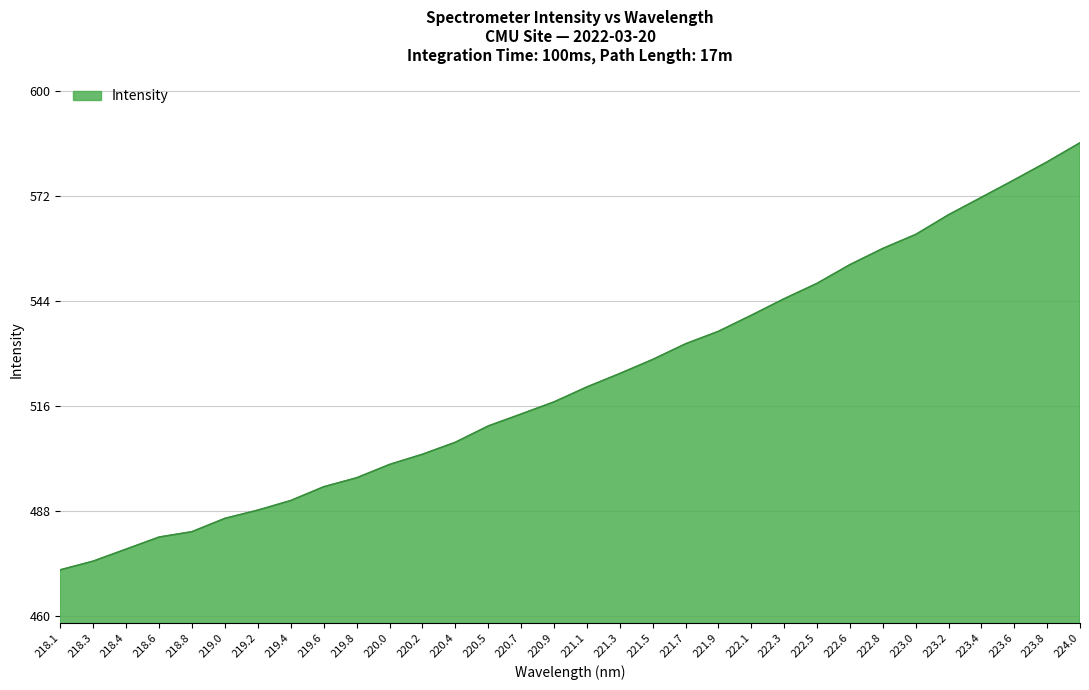

List the labels in order of value, smallest first.

218.1, 218.3, 218.4, 218.6, 218.8, 219.0, 219.2, 219.4, 219.6, 219.8, 220.0, 220.2, 220.4, 220.5, 220.7, 220.9, 221.1, 221.3, 221.5, 221.7, 221.9, 222.1, 222.3, 222.5, 222.6, 222.8, 223.0, 223.2, 223.4, 223.6, 223.8, 224.0